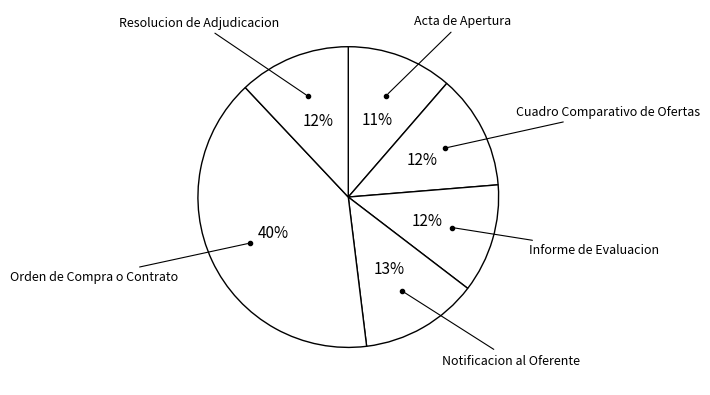

Which category has the biggest portion of the pie?

Orden de Compra o Contrato